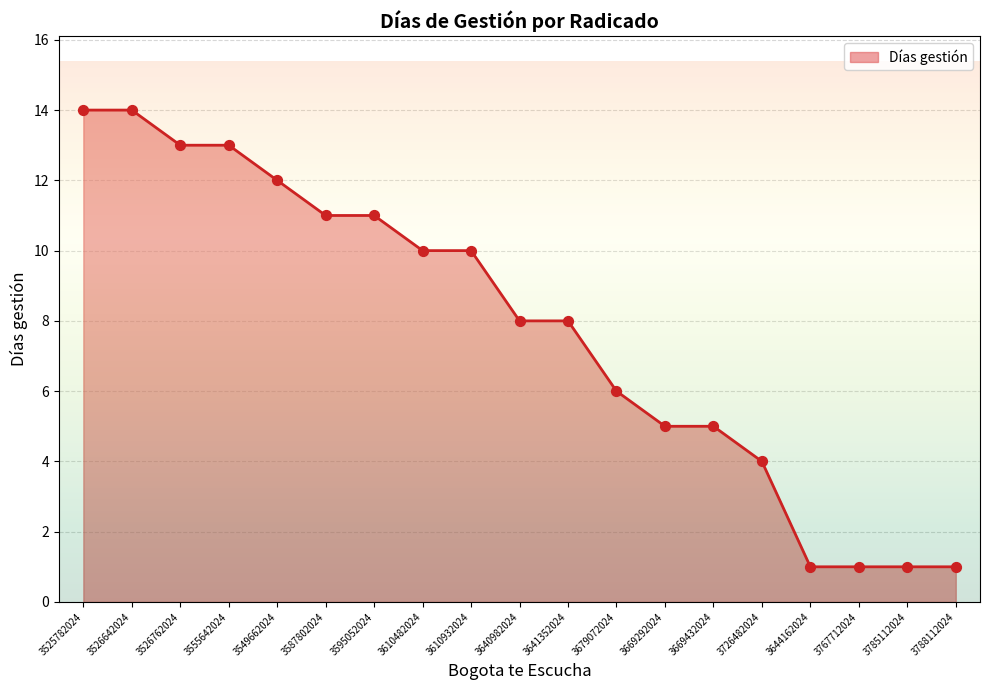

Which has a higher value, 3644162024 or 3587802024?

3587802024